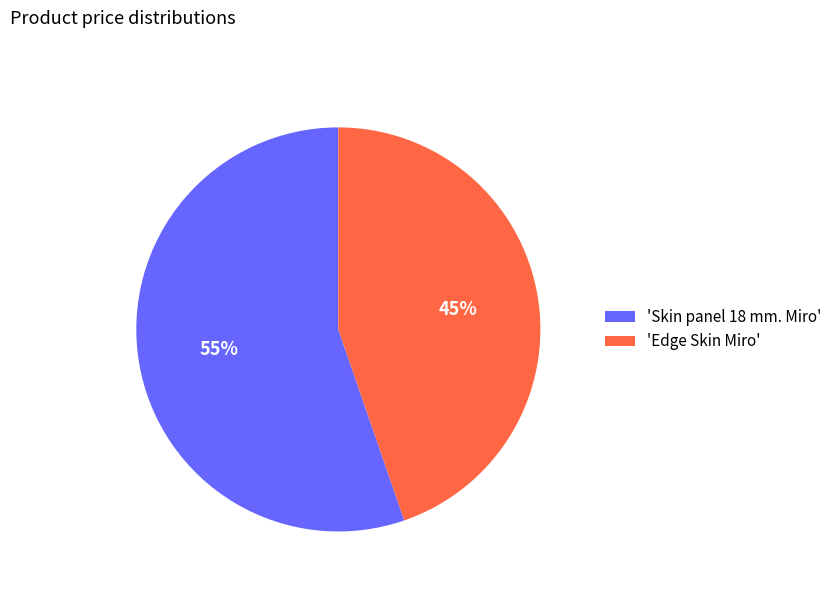

Approximately how many times larger is the value at 'Edge Skin Miro' compared to 'Skin panel 18 mm. Miro'?

0.8